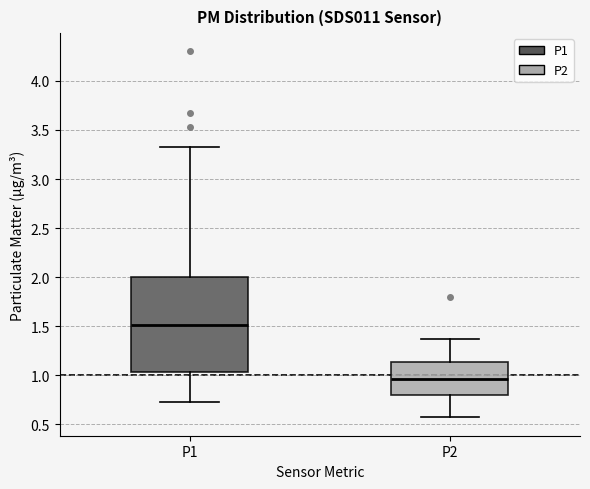

Reading left to right, read every box against the y-axis: the position of its median line, the range the box covers, and the ends of its whiskers. The values are not printed on the chart, so give them approximately, as read against the axis.

P1: median 1.50, box 1.05 to 2.00, whiskers 0.75 to 3.35
P2: median 0.95, box 0.80 to 1.15, whiskers 0.55 to 1.35